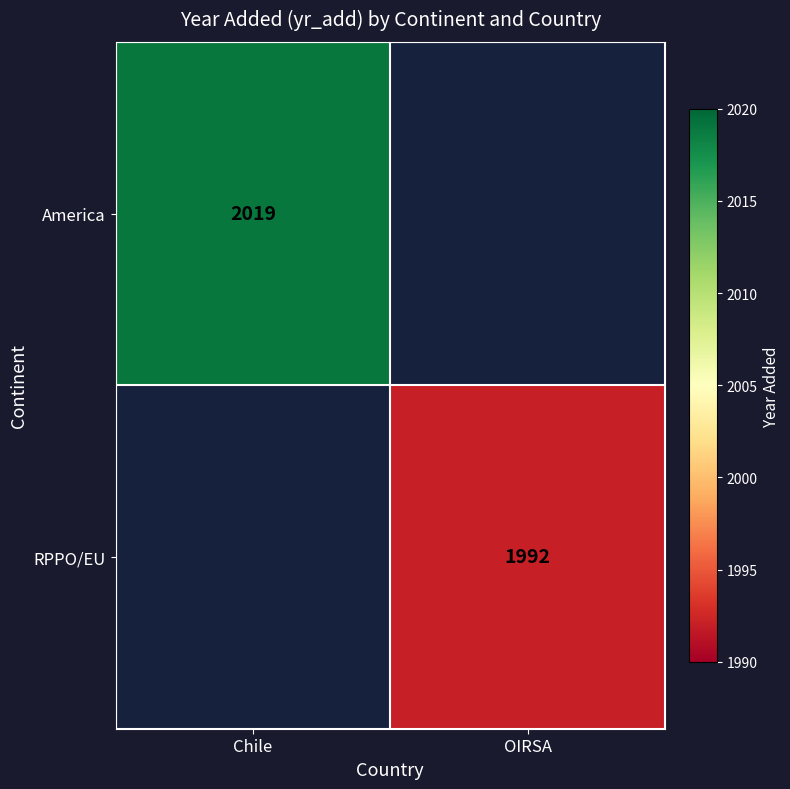

True or false: America has a value of 3572 at Chile.

False